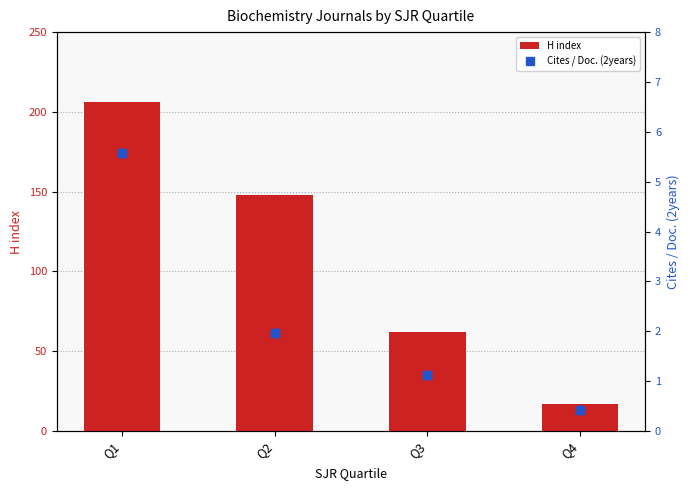

What are all the series names shown in the legend?

H index, Cites / Doc. (2years)